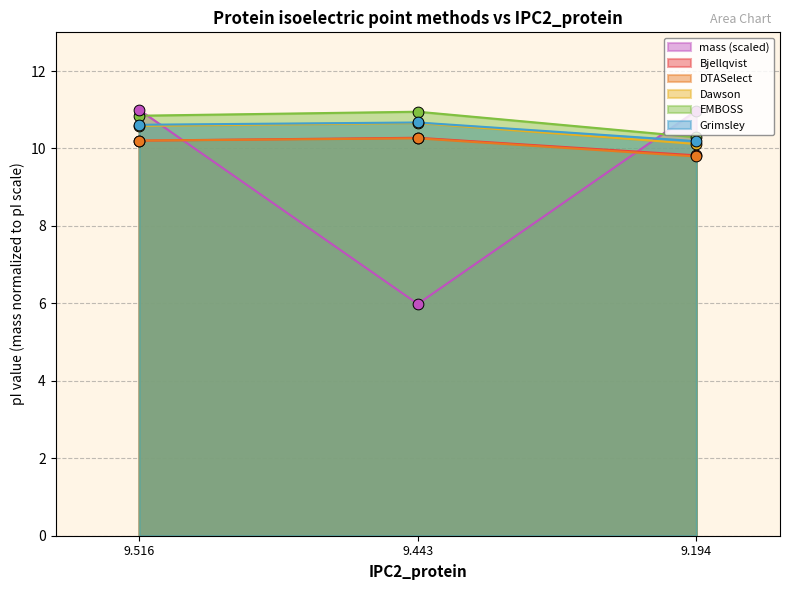

Which series has the largest total across all categories?

EMBOSS